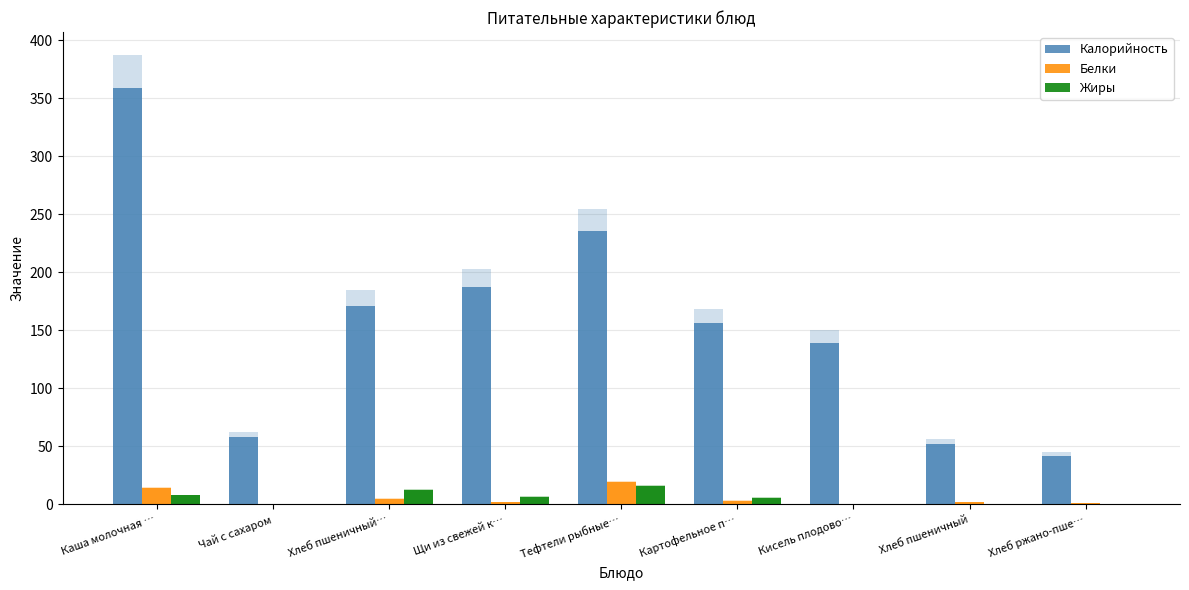

What are all the series names shown in the legend?

Калорийность, Белки, Жиры